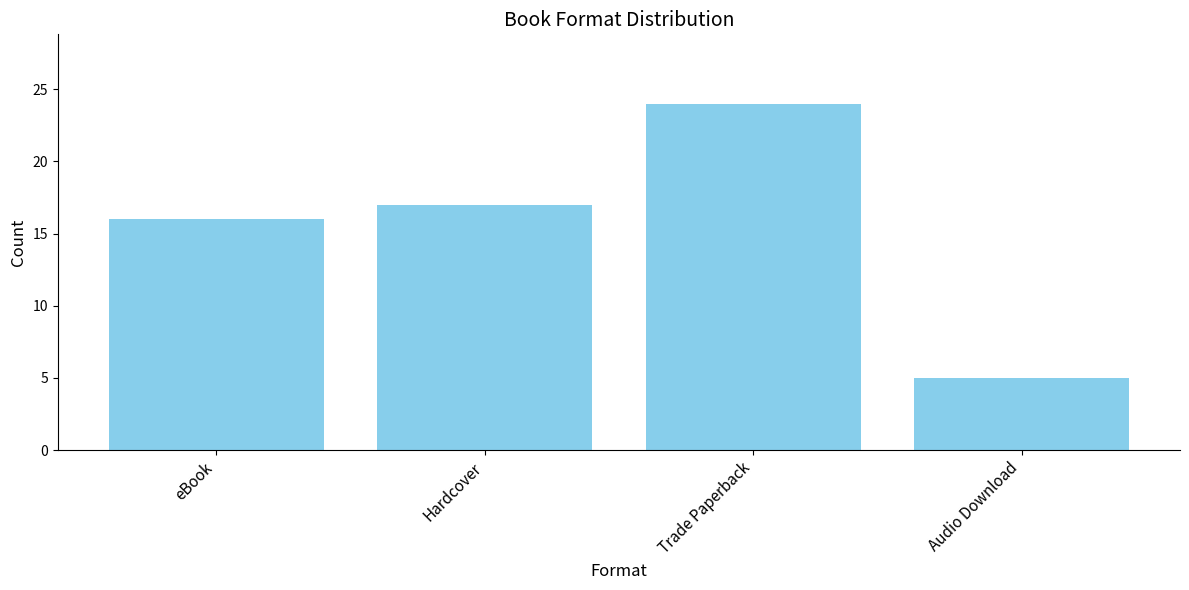

Is it true that the value at Hardcover is 24?

False